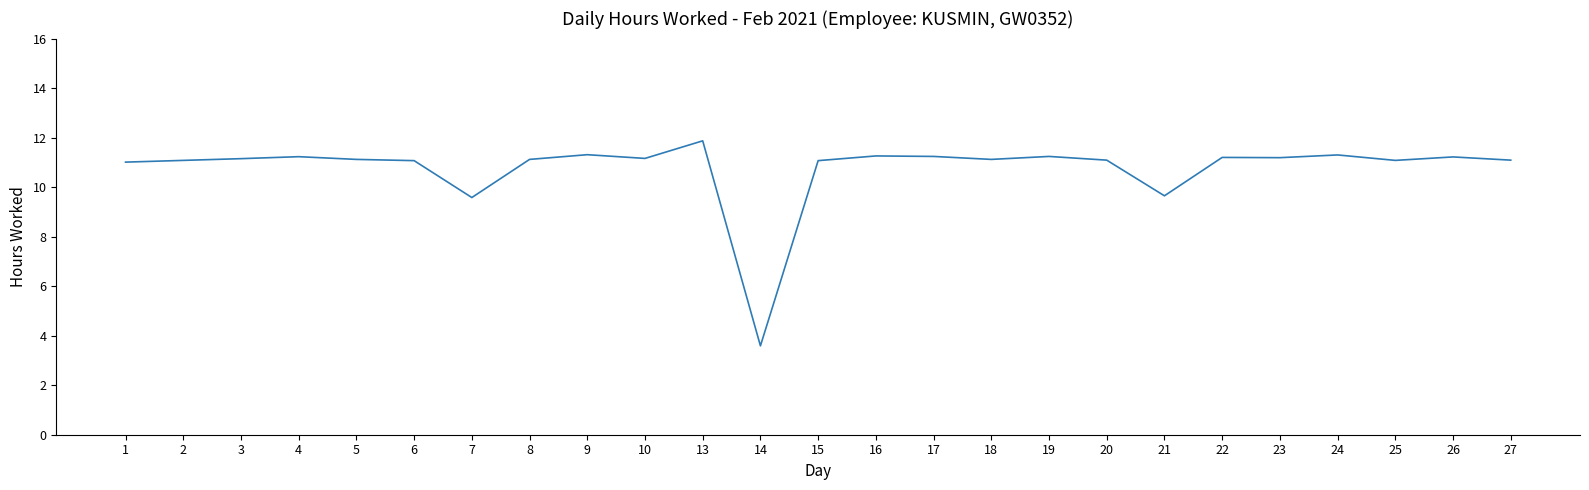

What value does the data have at 2?

11.1